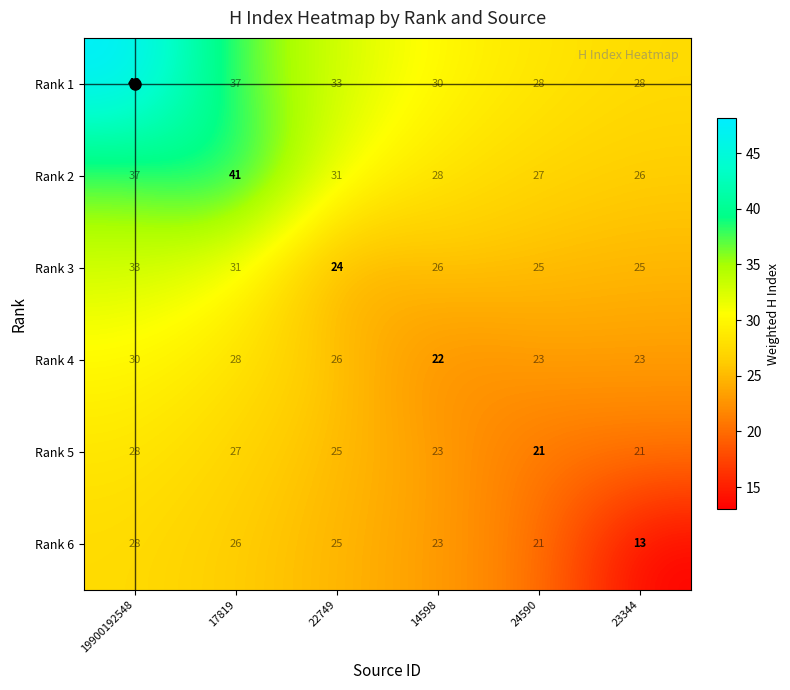

What is the difference between the highest and lowest values at 24590?

7